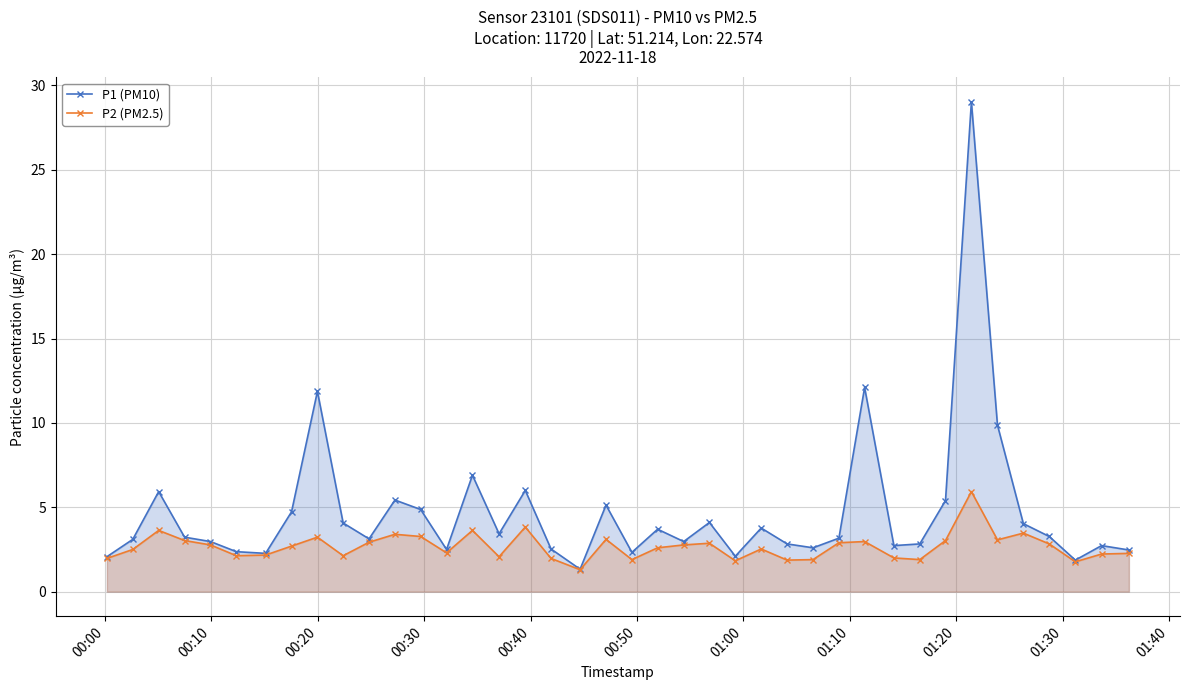

True or false: P1 (PM10) has more than 0 interior local peaks.

True